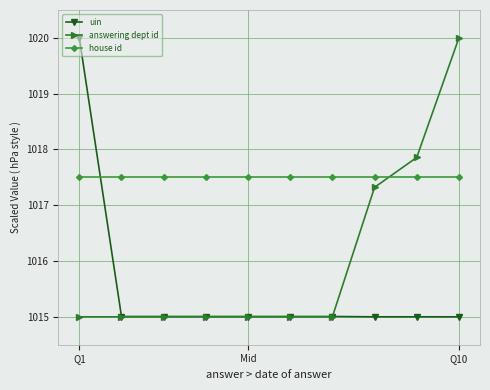

Reading left to right, extract all data points from this chart.

uin: 1020.0	1015.0	1015.0	1015.0	1015.0	1015.0	1015.0	1015.0	1015.0	1015.0
answering dept id: 1015.0	1015.0	1015.0	1015.0	1015.0	1015.0	1015.0	1017.3	1017.9	1020.0
house id: 1017.5	1017.5	1017.5	1017.5	1017.5	1017.5	1017.5	1017.5	1017.5	1017.5